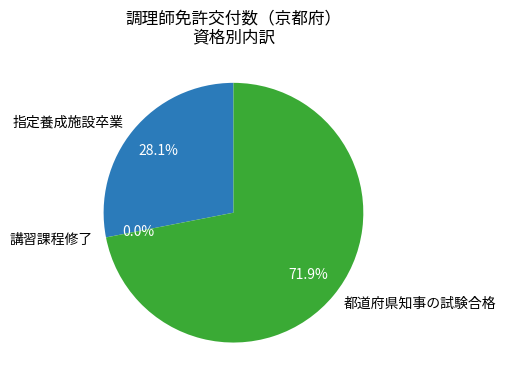

Does any single category account for the majority?

Yes